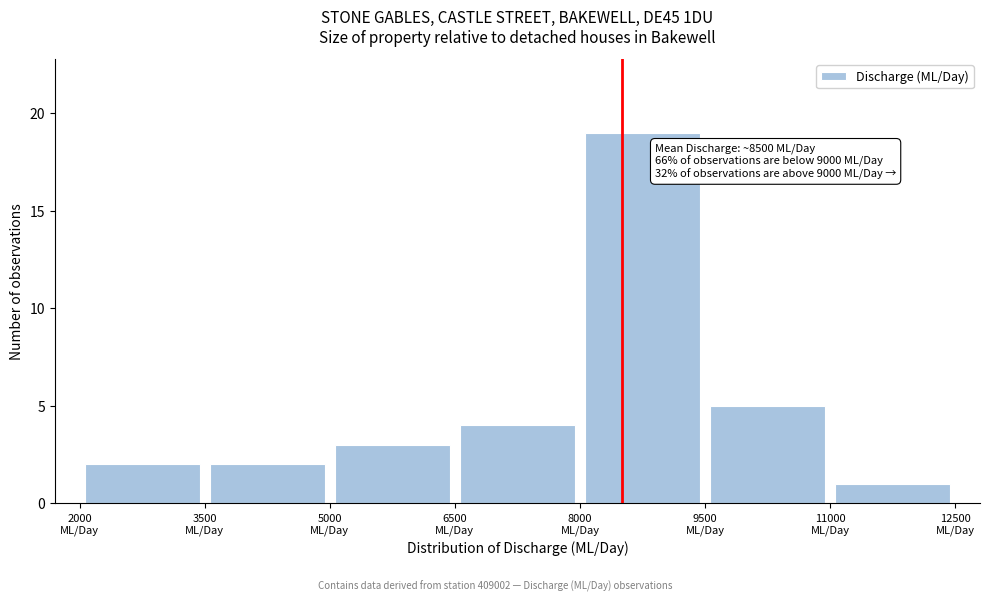

Which range on the x-axis has the tallest bar?

8000 to 9500